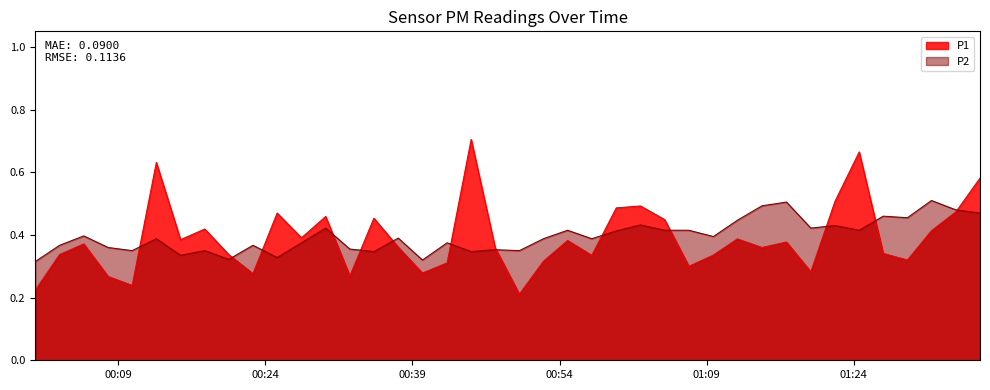

The value of P2 at 2022-07-10T00:57:17 is 0.2. True or false?

False